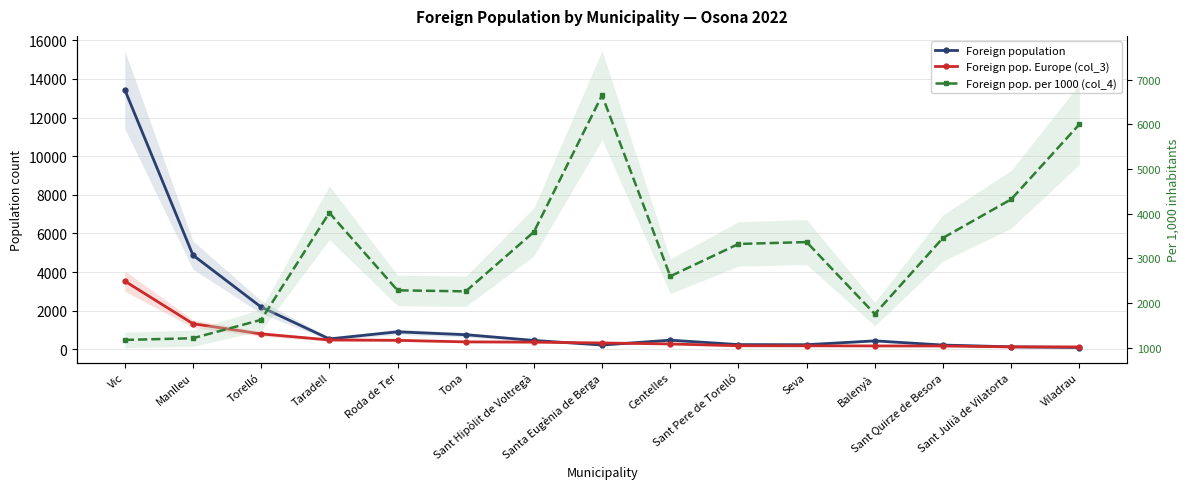

At which category does Foreign pop. per 1000 (col_4) reach its first local peak?

Taradell